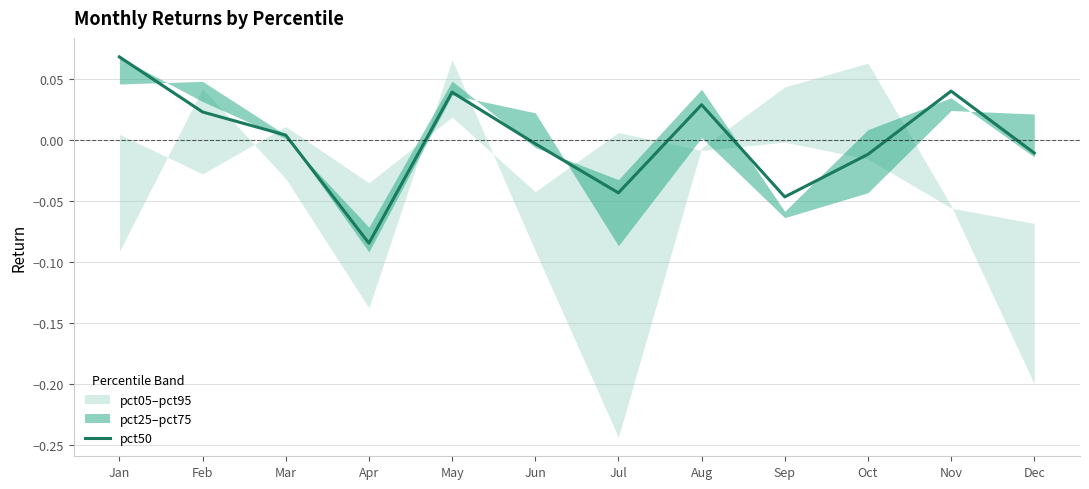

Is it true that the value at Jun is -0.0?

True